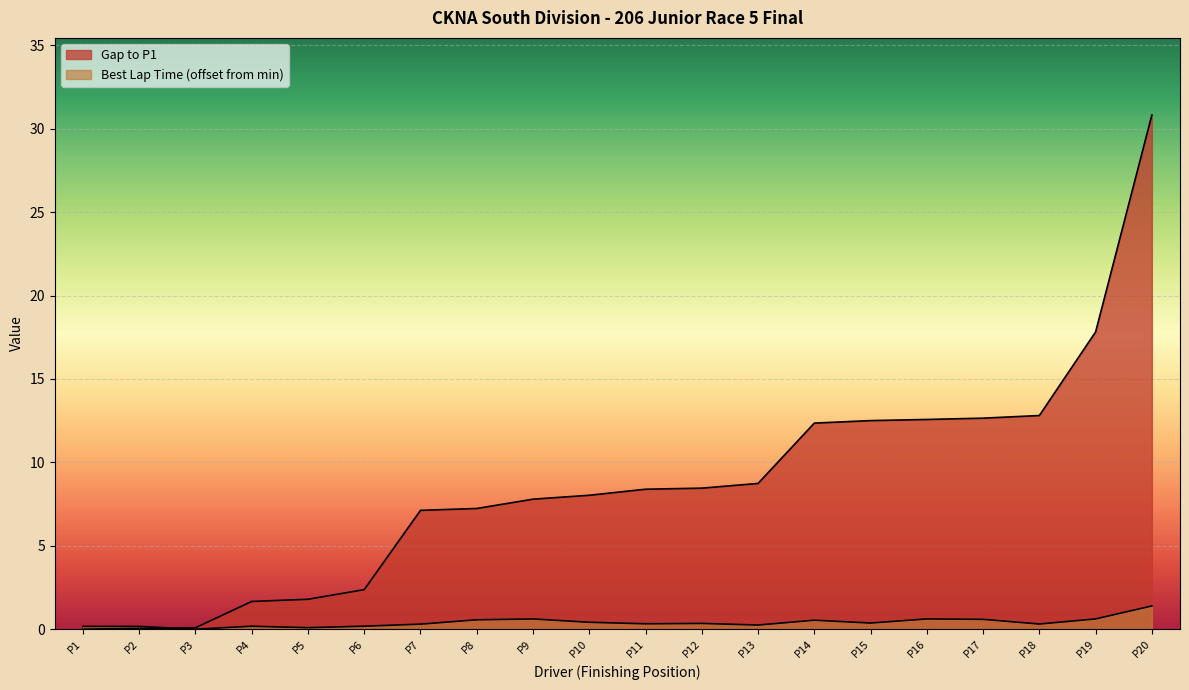

How many lines are shown in the chart?

2